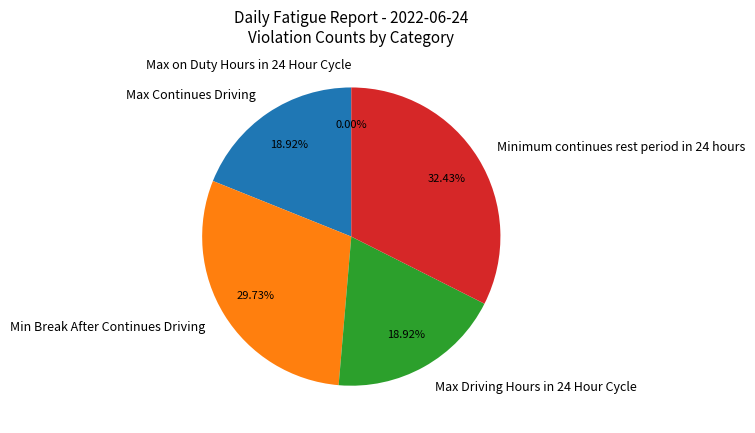

To the nearest percent, what is the difference between the largest and smallest slice percentages?

32%